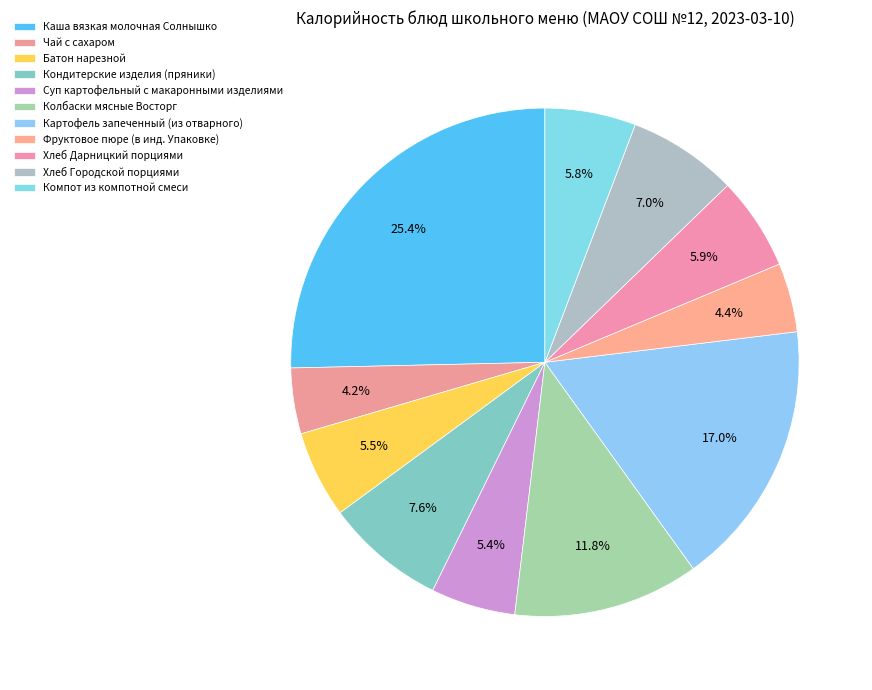

What is the largest slice in the pie chart?

Каша вязкая молочная Солнышко